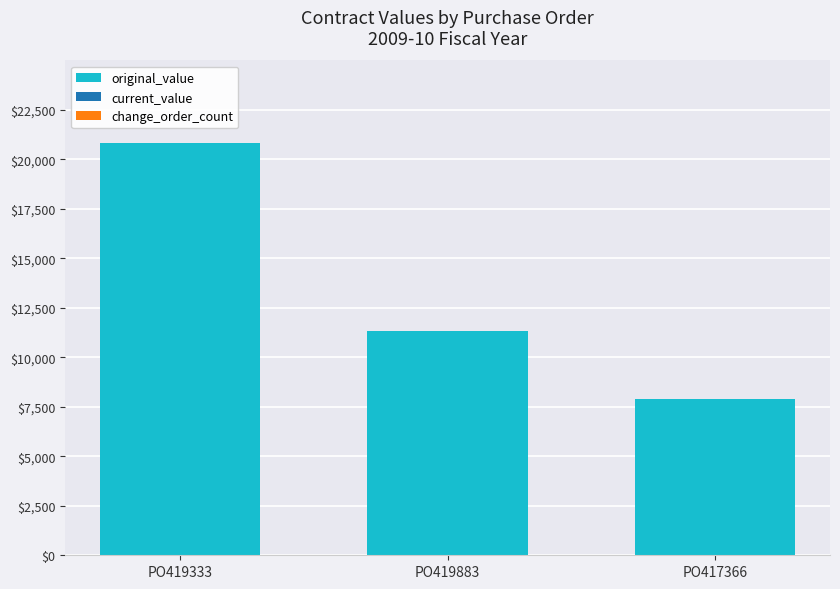

Reading right to left, list all the values displayed in this chart.

PO417366=7883.0	PO419883=11321.8	PO419333=20837.8